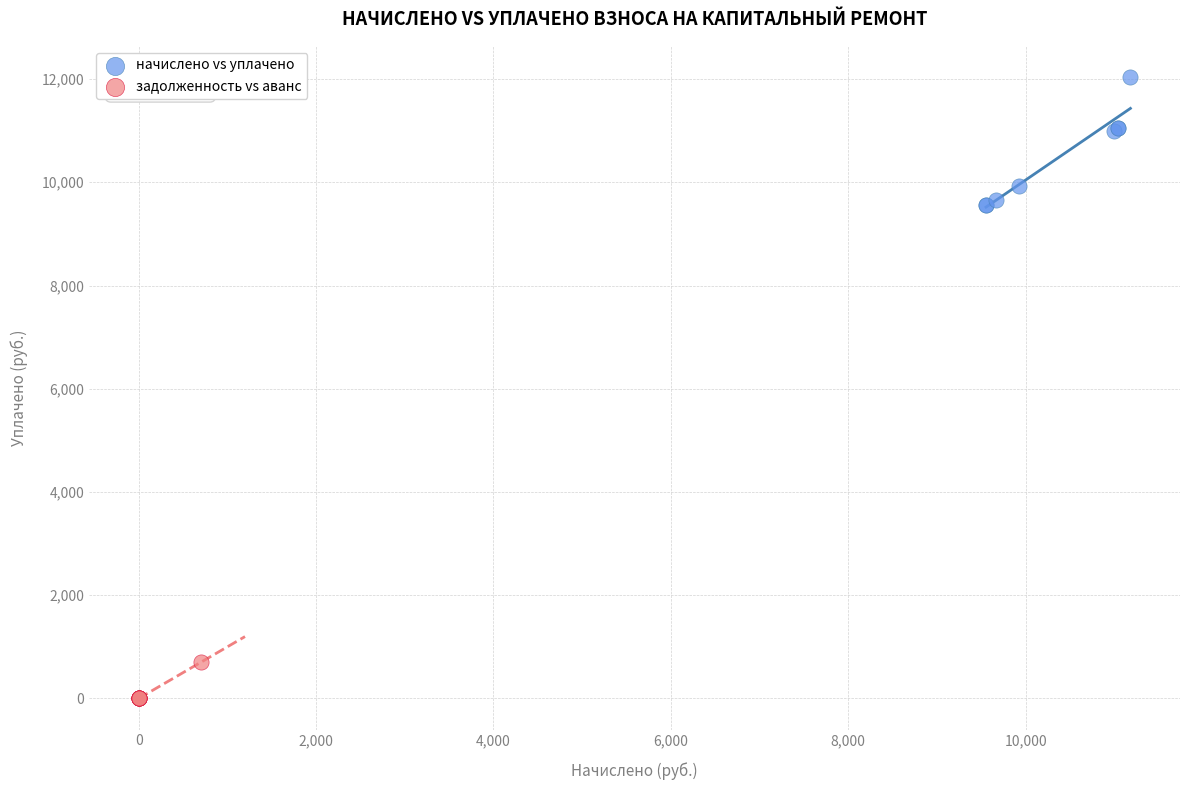

Which series contains the lowest Y value?

задолженность vs аванс